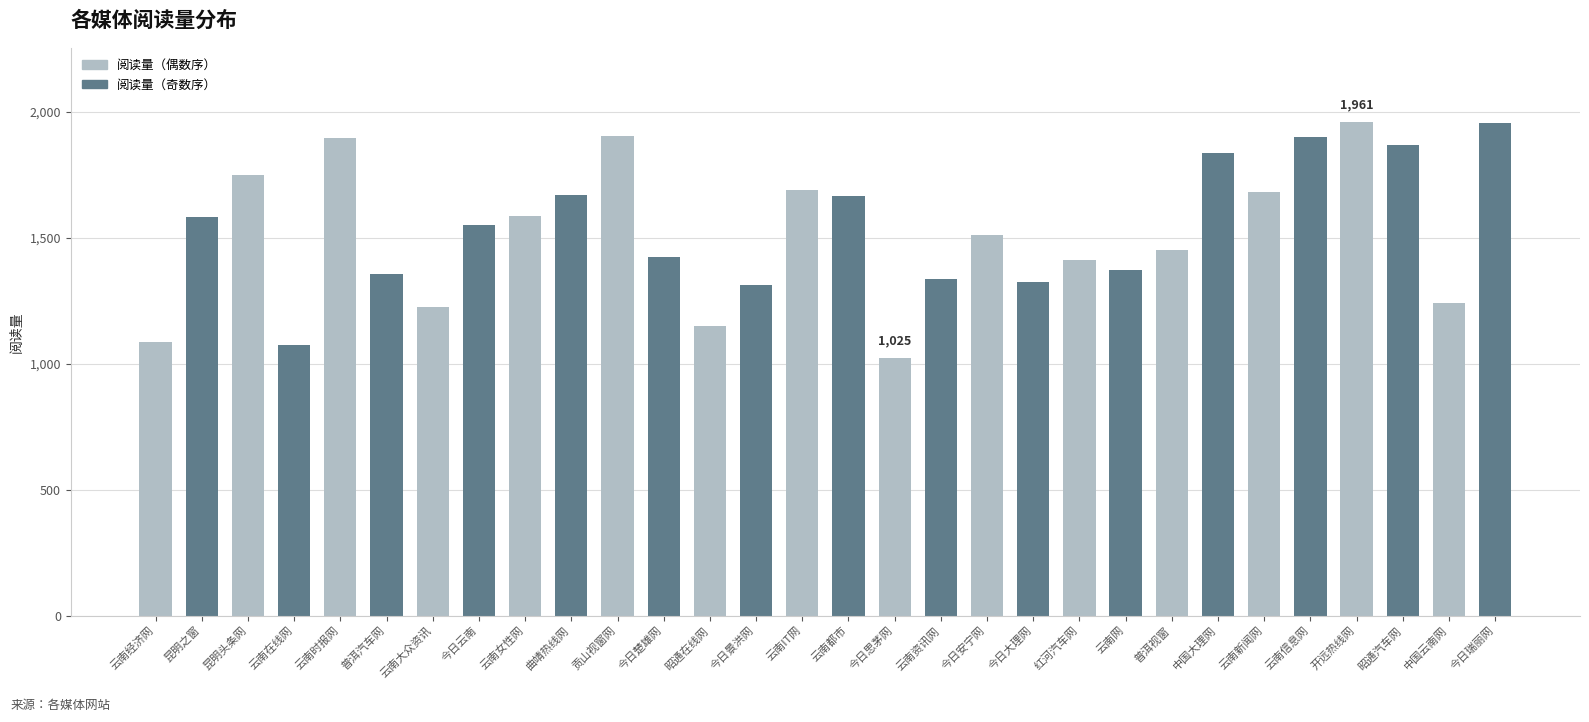

What is the smallest value displayed?

1025